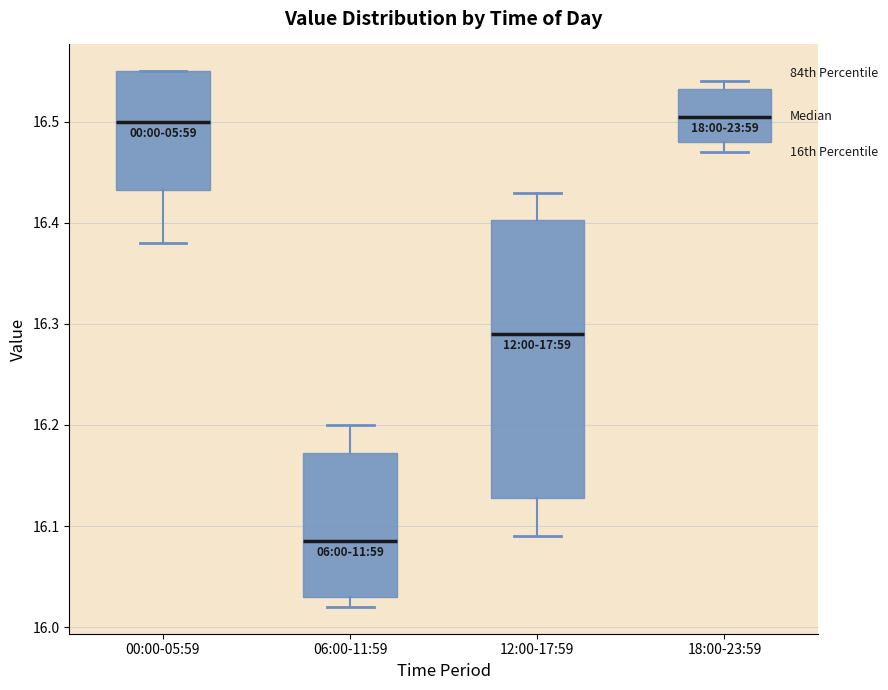

Which box is the tallest, from its lower edge to its upper edge?

12:00-17:59